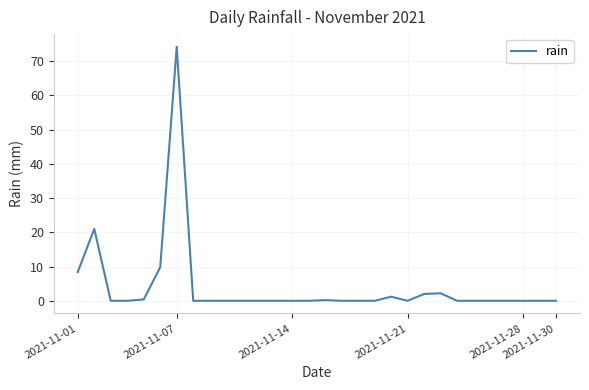

How many categories are shown in the chart?

30